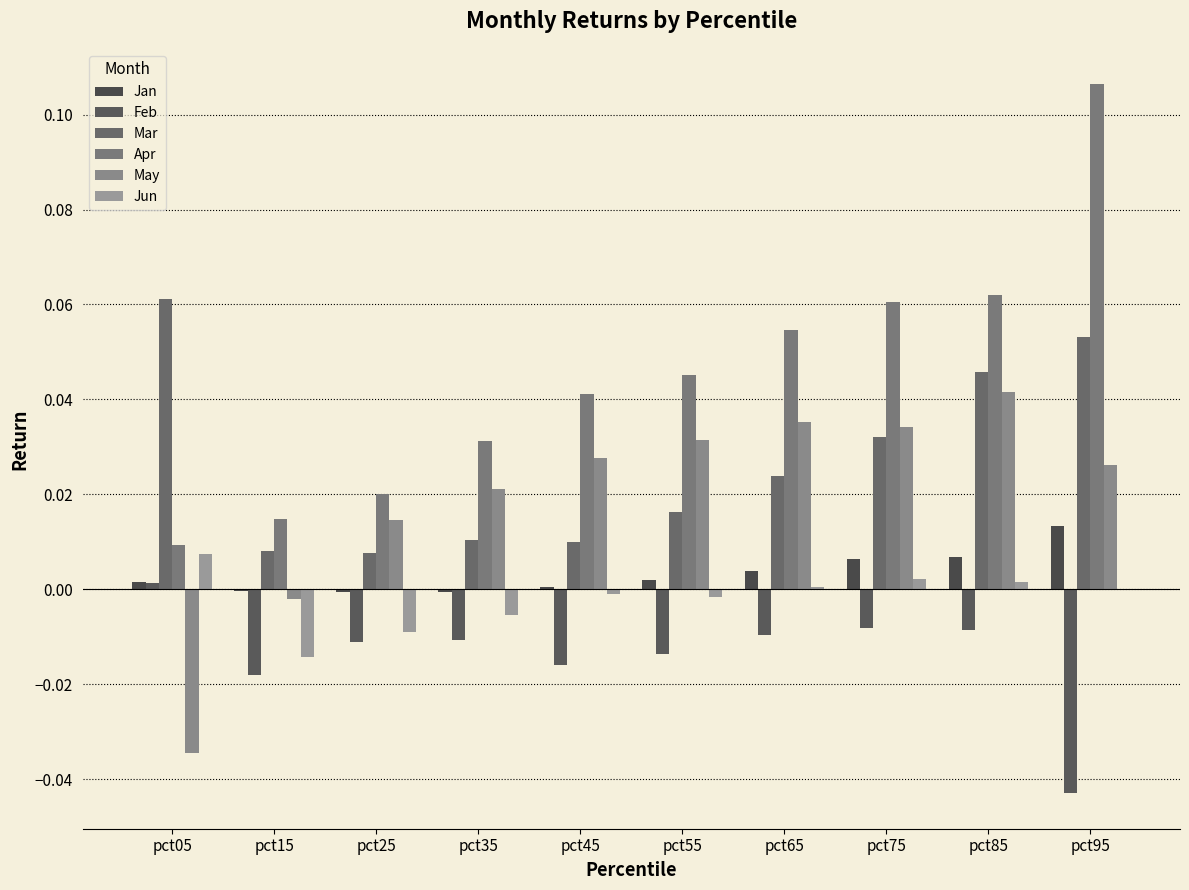

Are the bars horizontal?

No